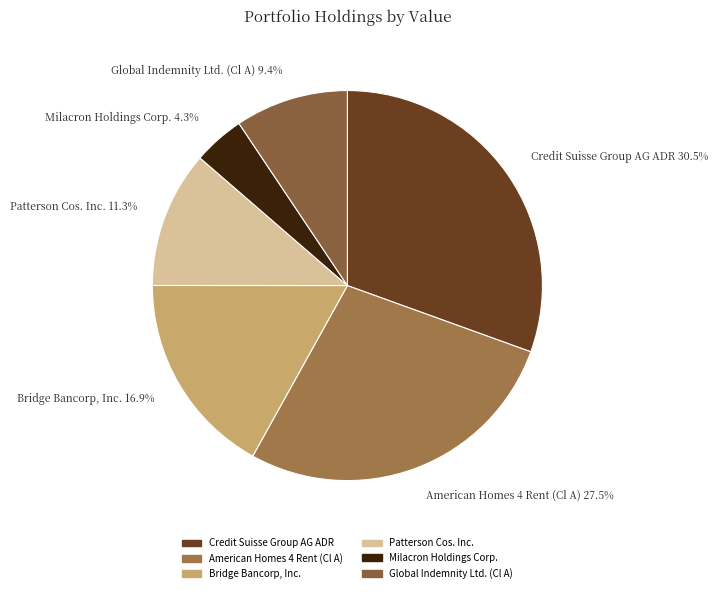

Approximately how many times larger is the value at Patterson Cos. Inc. compared to Bridge Bancorp, Inc.?

0.7